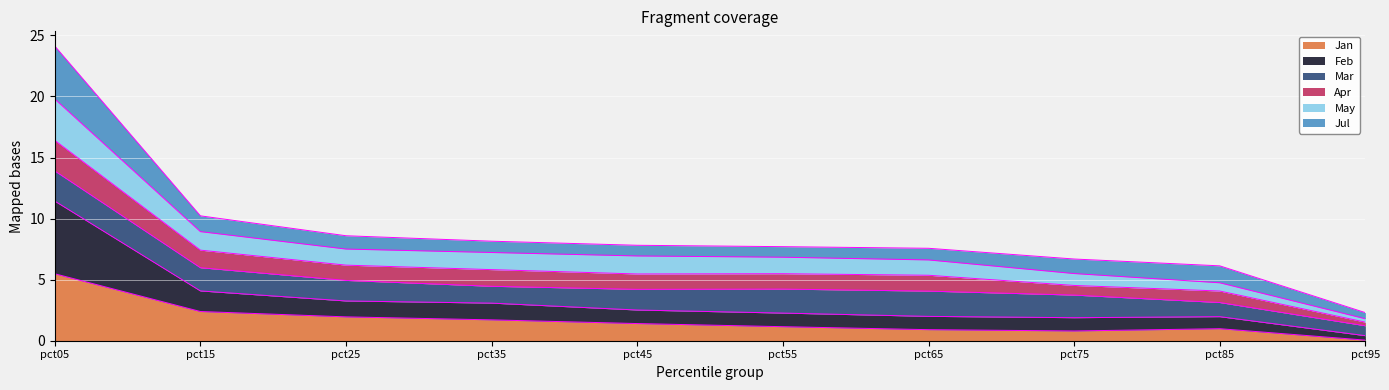

At which category is the sum across all series the highest?

pct05